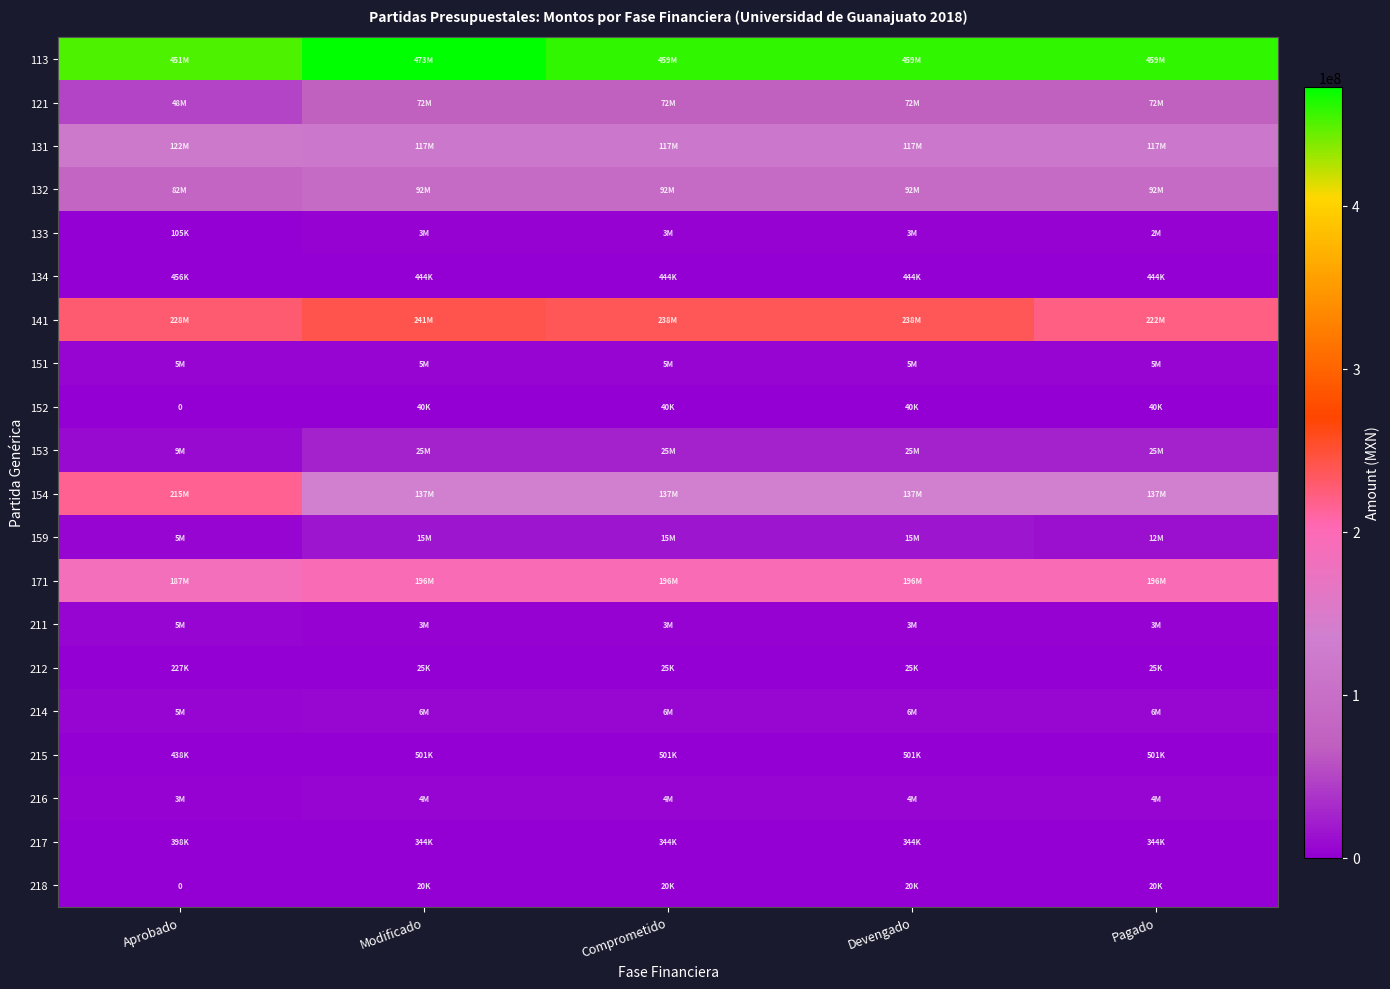

Is it true that 131 equals 116791284 at Modificado?

True